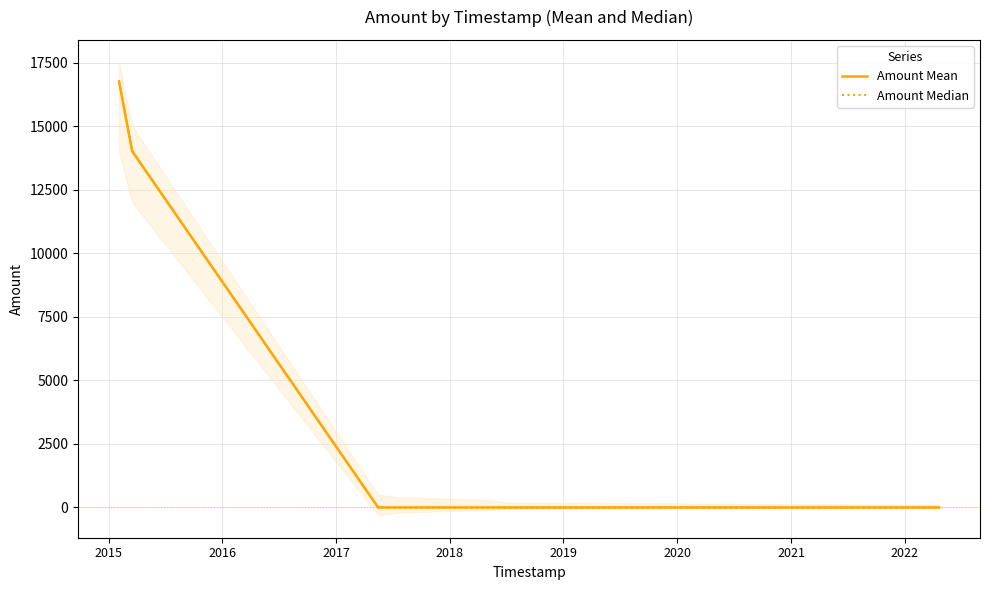

True or false: Amount Mean and Amount Median intersect in this chart.

False